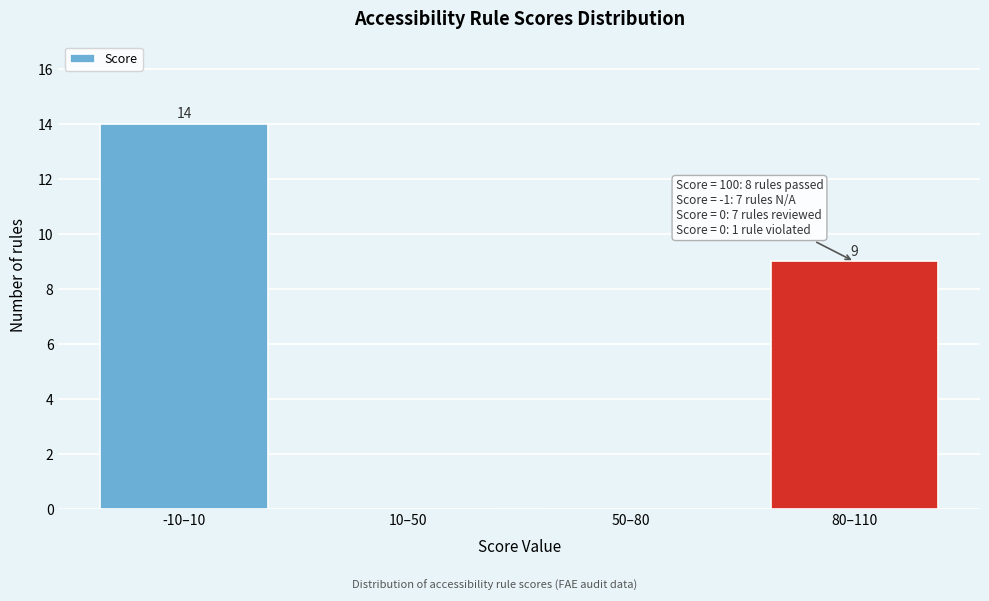

Reading right to left, transcribe all the data shown in this chart.

80–110=9	50–80=0	10–50=0	-10–10=14